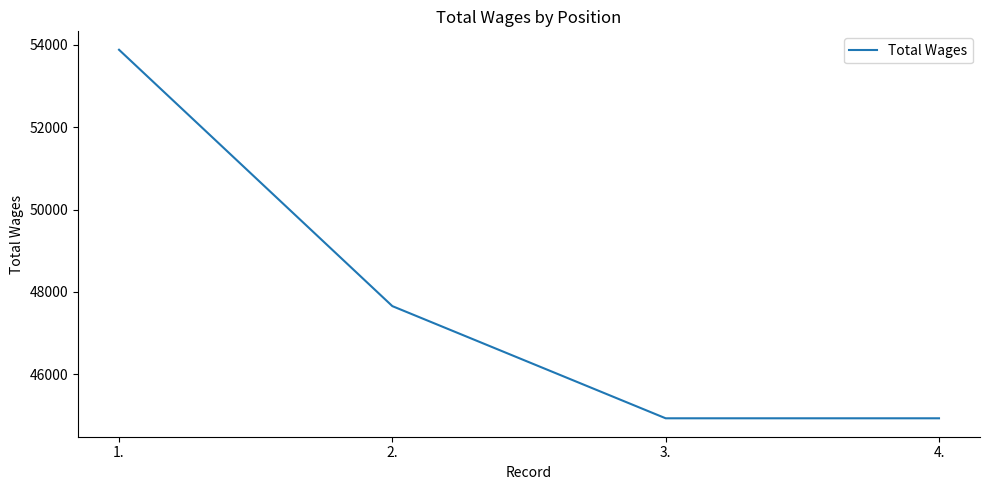

What is the difference between the second highest and second lowest values?

2725